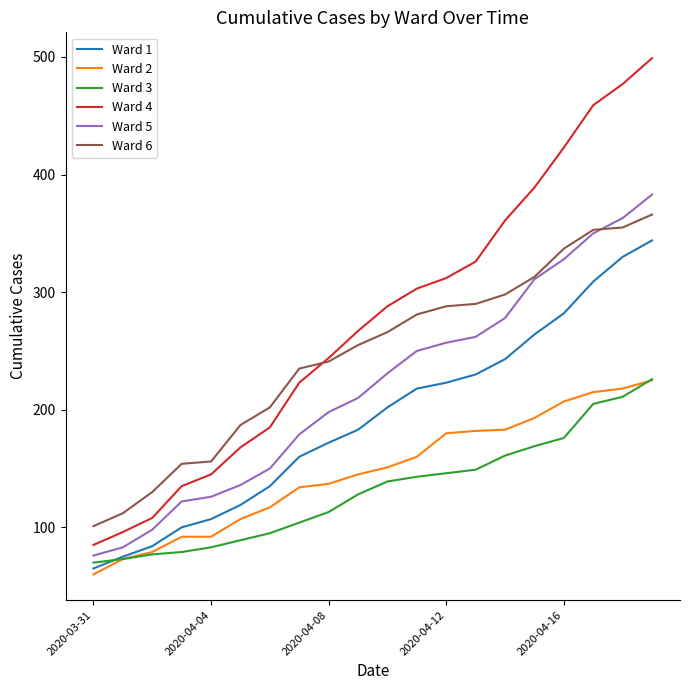

True or false: Ward 5 and Ward 1 cross at least once.

False